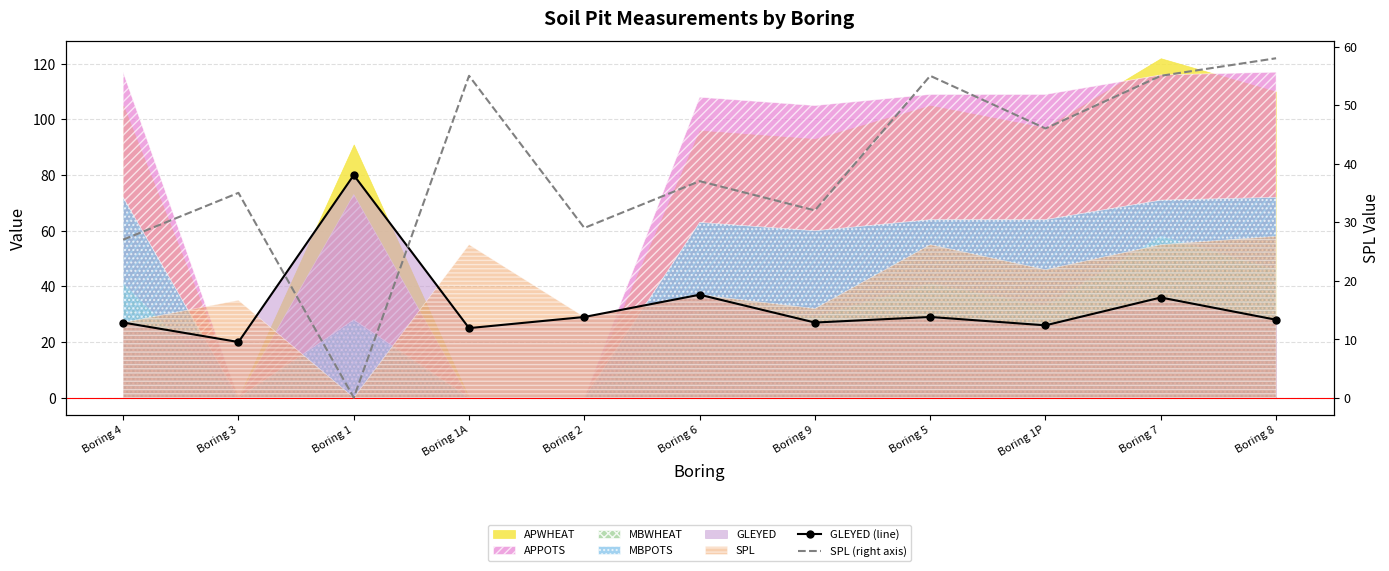

Rank the series at Boring 1A from highest to lowest value.

SPL (right axis), GLEYED (line)